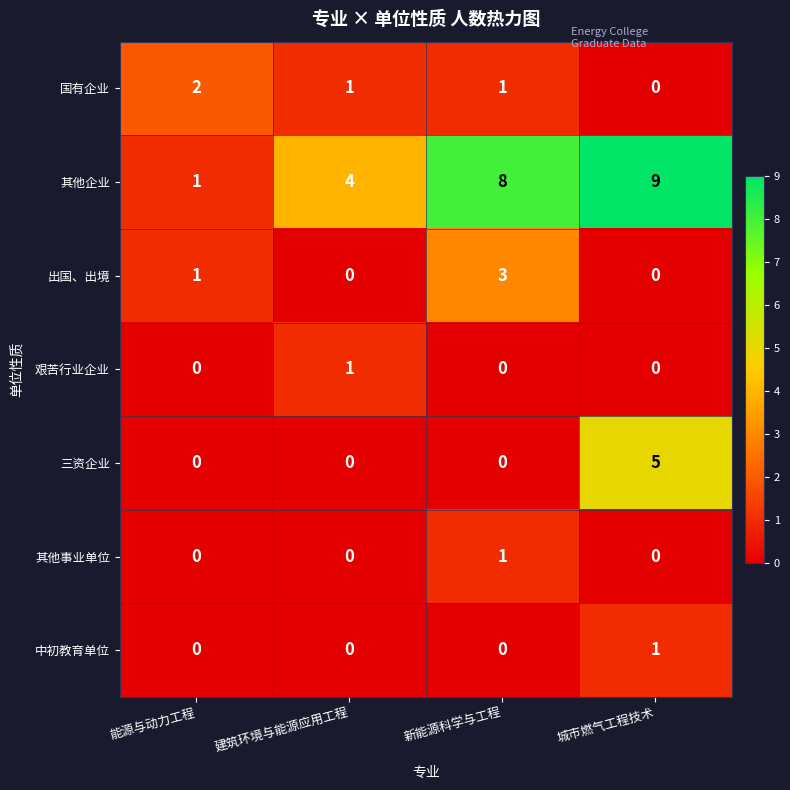

Reading right to left, list all the values displayed in this chart.

国有企业: 城市燃气工程技术=0	新能源科学与工程=1	建筑环境与能源应用工程=1	能源与动力工程=2
其他企业: 城市燃气工程技术=9	新能源科学与工程=8	建筑环境与能源应用工程=4	能源与动力工程=1
出国、出境: 城市燃气工程技术=0	新能源科学与工程=3	建筑环境与能源应用工程=0	能源与动力工程=1
艰苦行业企业: 城市燃气工程技术=0	新能源科学与工程=0	建筑环境与能源应用工程=1	能源与动力工程=0
三资企业: 城市燃气工程技术=5	新能源科学与工程=0	建筑环境与能源应用工程=0	能源与动力工程=0
其他事业单位: 城市燃气工程技术=0	新能源科学与工程=1	建筑环境与能源应用工程=0	能源与动力工程=0
中初教育单位: 城市燃气工程技术=1	新能源科学与工程=0	建筑环境与能源应用工程=0	能源与动力工程=0